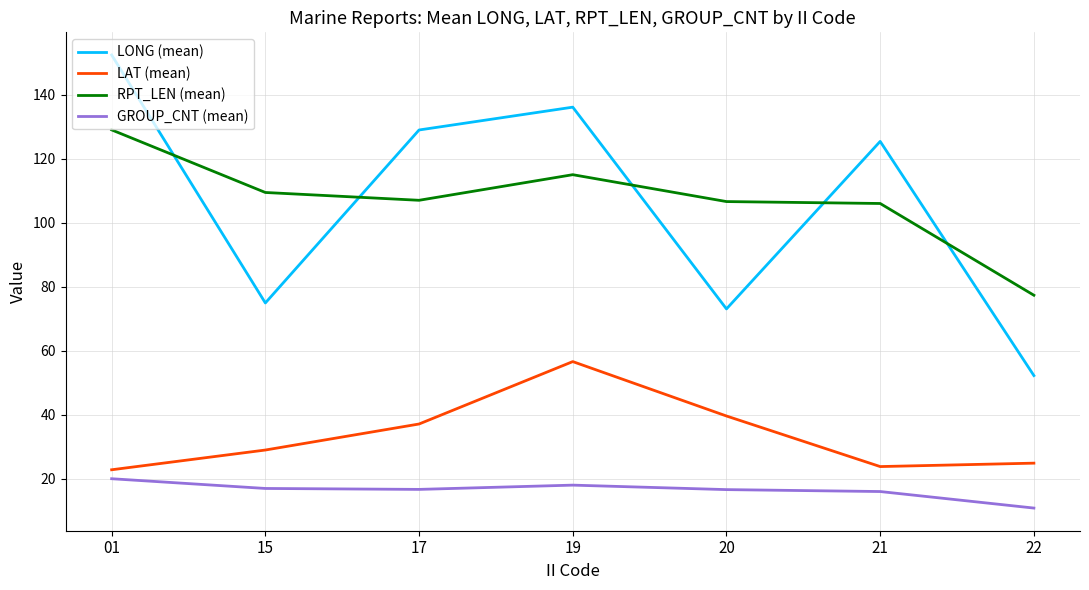

What is the total value across all series at 01?

324.2